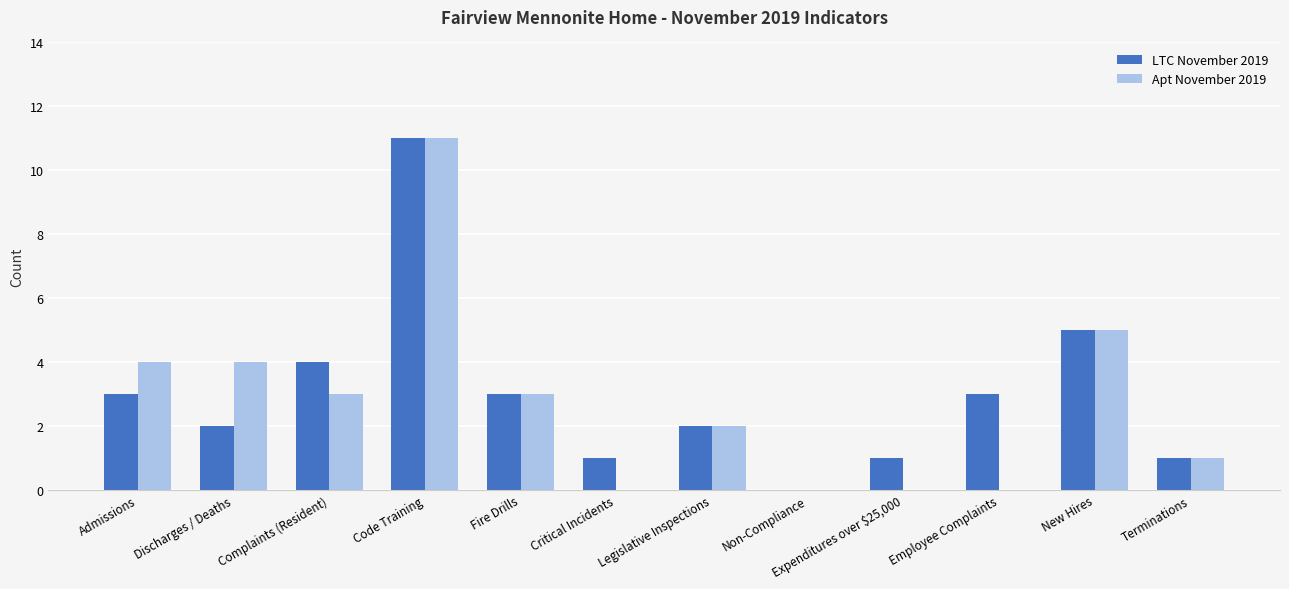

Reading left to right, extract all data points from this chart.

LTC November 2019: Admissions=3	Discharges / Deaths=2	Complaints (Resident)=4	Code Training=11	Fire Drills=3	Critical Incidents=1	Legislative Inspections=2	Non-Compliance=0	Expenditures over $25,000=1	Employee Complaints=3	New Hires=5	Terminations=1
Apt November 2019: Admissions=4	Discharges / Deaths=4	Complaints (Resident)=3	Code Training=11	Fire Drills=3	Critical Incidents=0	Legislative Inspections=2	Non-Compliance=0	Expenditures over $25,000=0	Employee Complaints=0	New Hires=5	Terminations=1